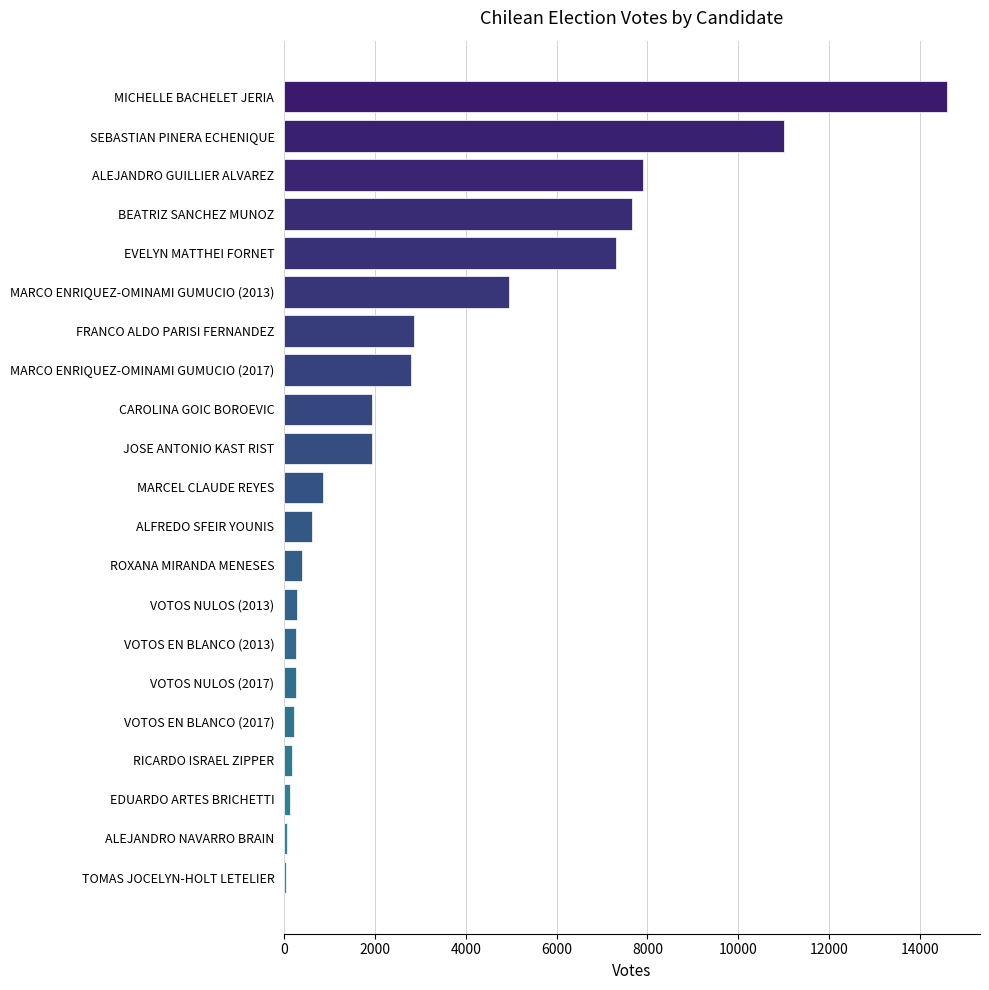

Which has a higher value, ALFREDO SFEIR YOUNIS or VOTOS NULOS (2017)?

ALFREDO SFEIR YOUNIS